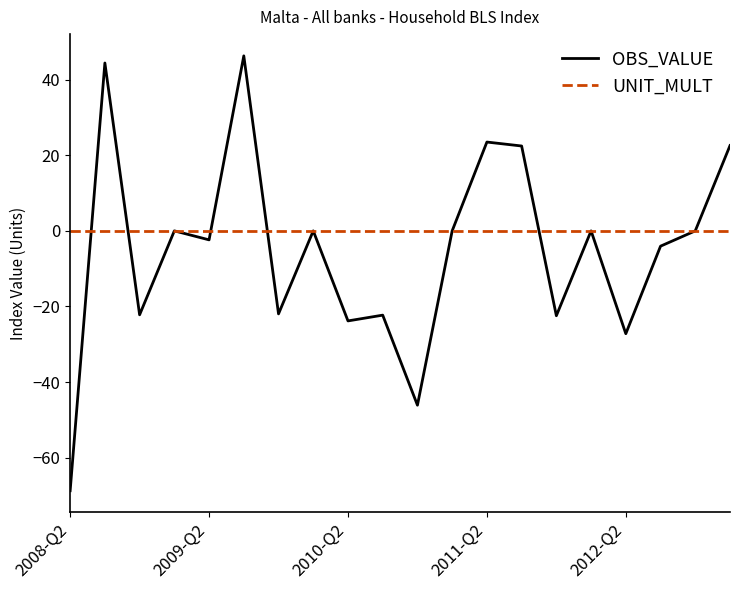

Does the chart display data point markers on the line(s)?

No